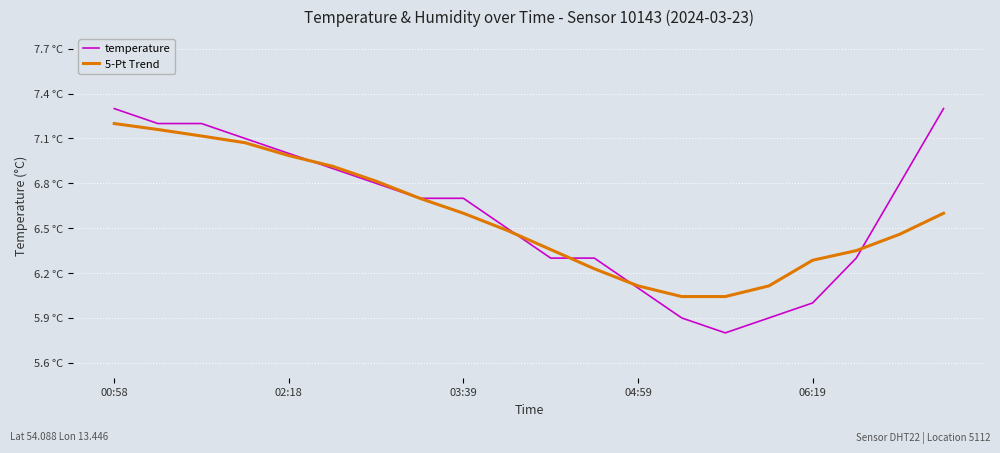

At which category is the sum across all series the highest?

00:58